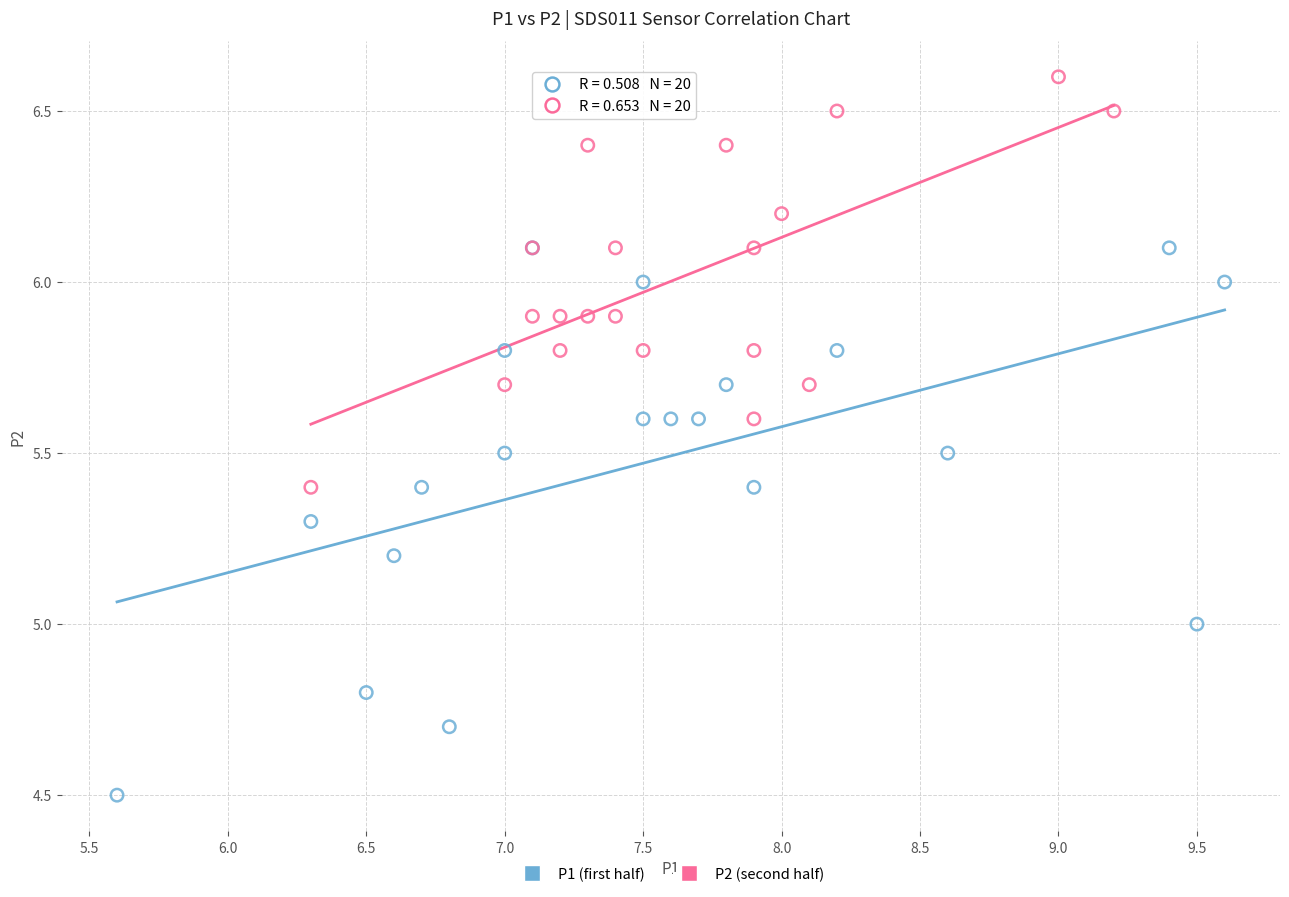

Which series has the largest Y range (max minus min)?

P1 (first half)